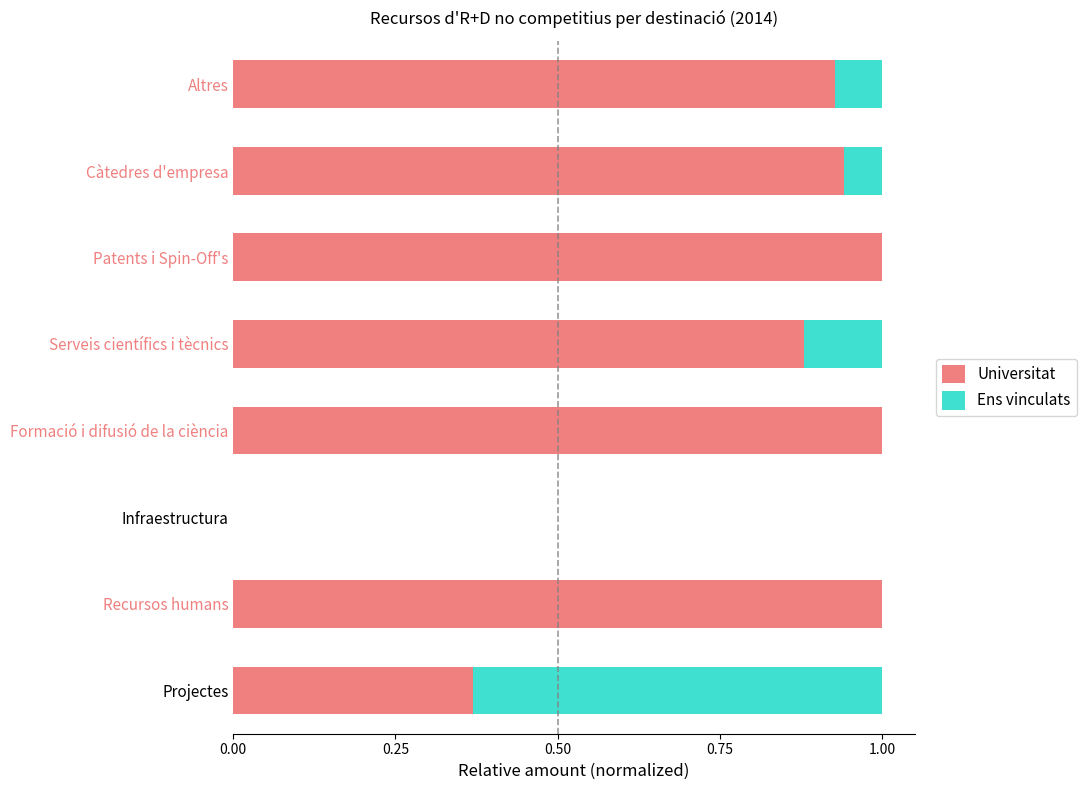

True or false: Universitat has a value of 1.0 at Patents i Spin-Off's.

True